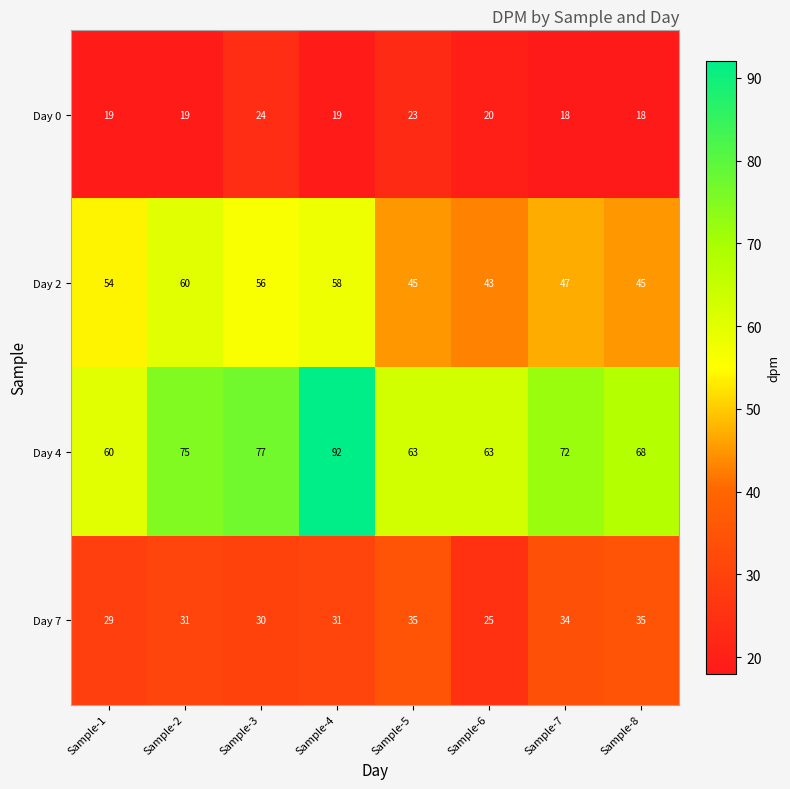

What is the highest value of the Day 4 series?

92